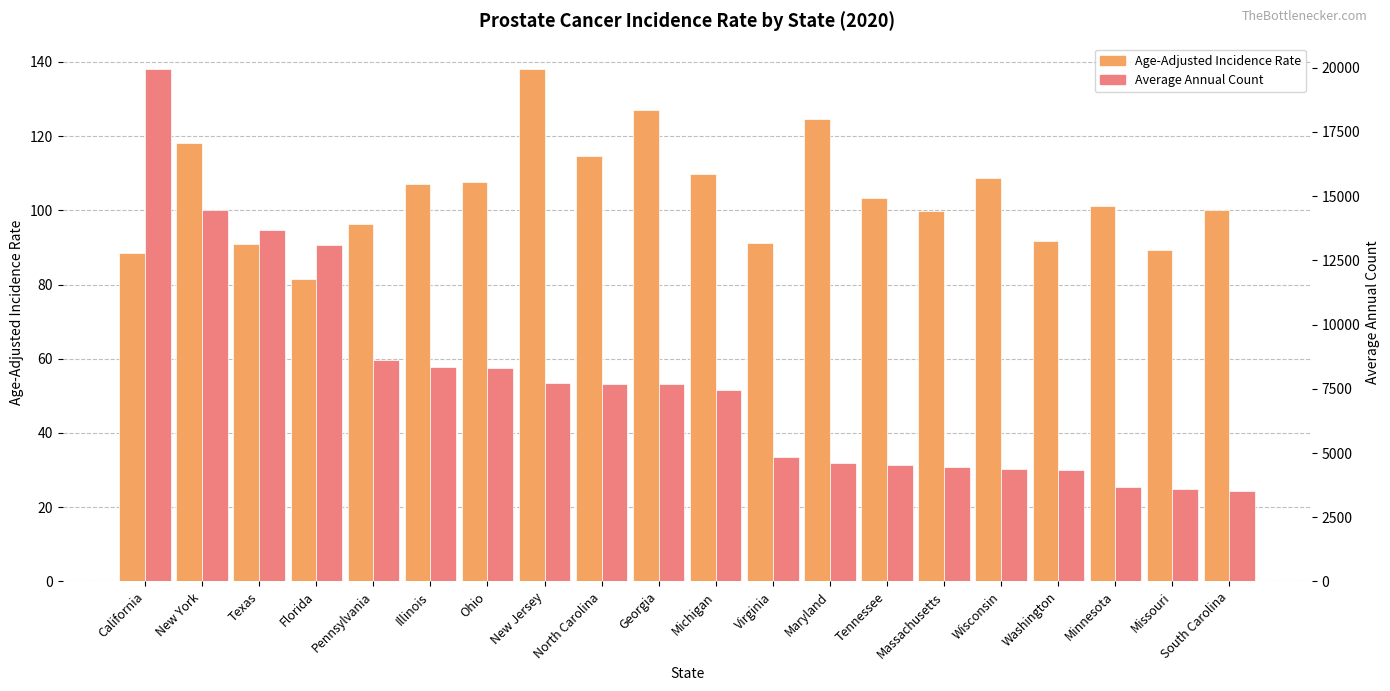

What is the value of the Average Annual Count bar at the 2nd from the left?

14447.0